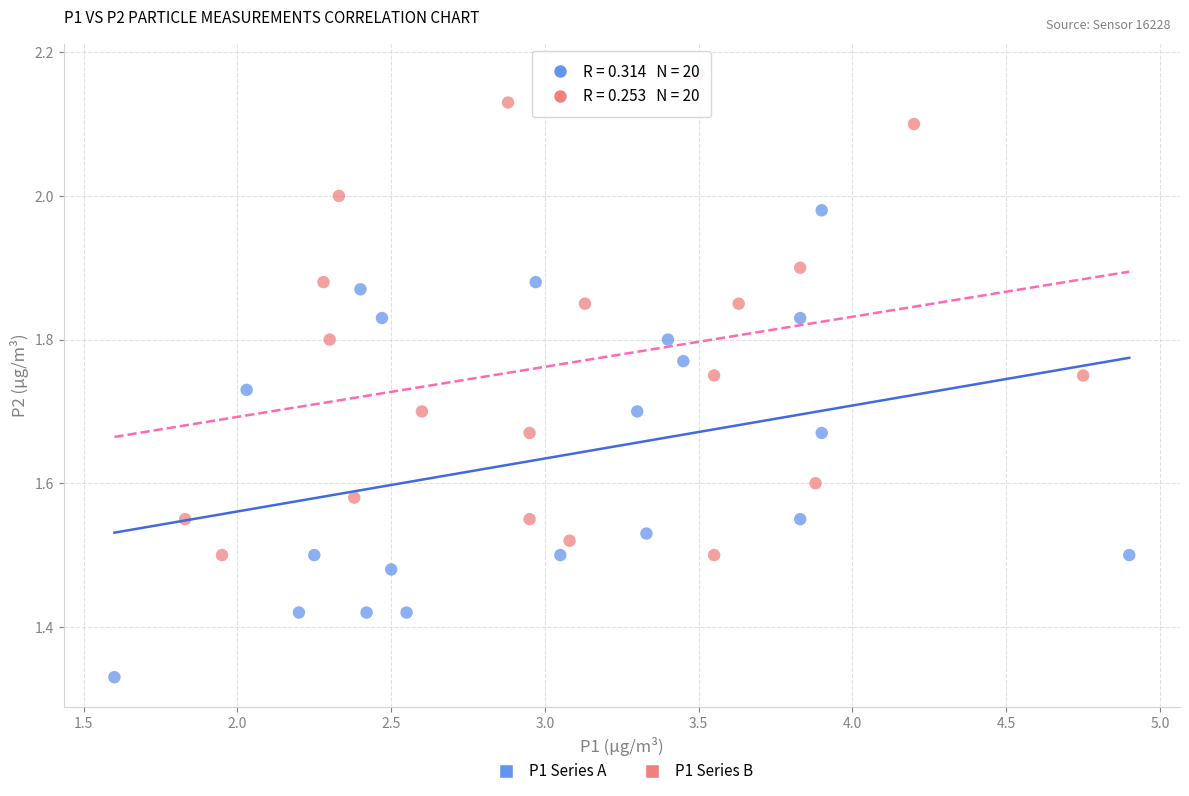

Which series contains the highest Y value?

P1 Series B